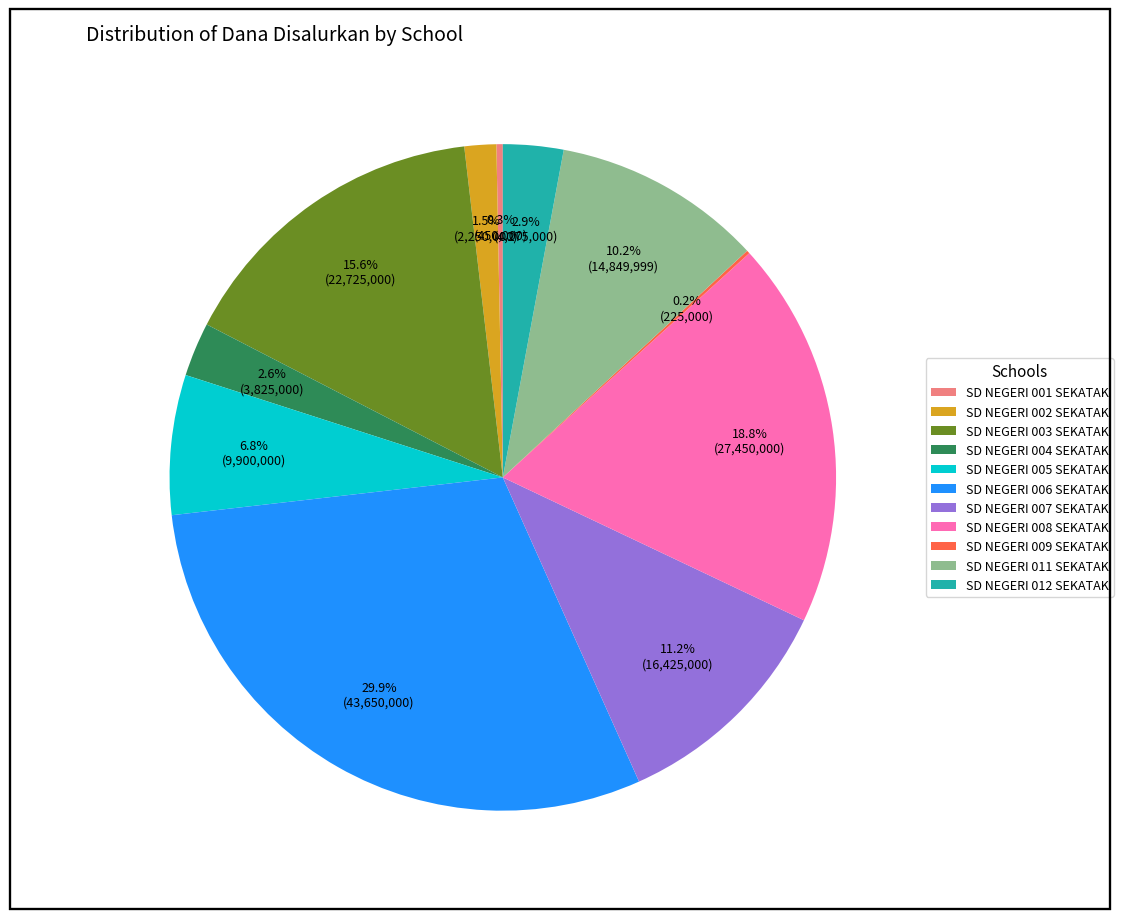

To the nearest percent, what percentage of the pie is SD NEGERI 011 SEKATAK?

10%